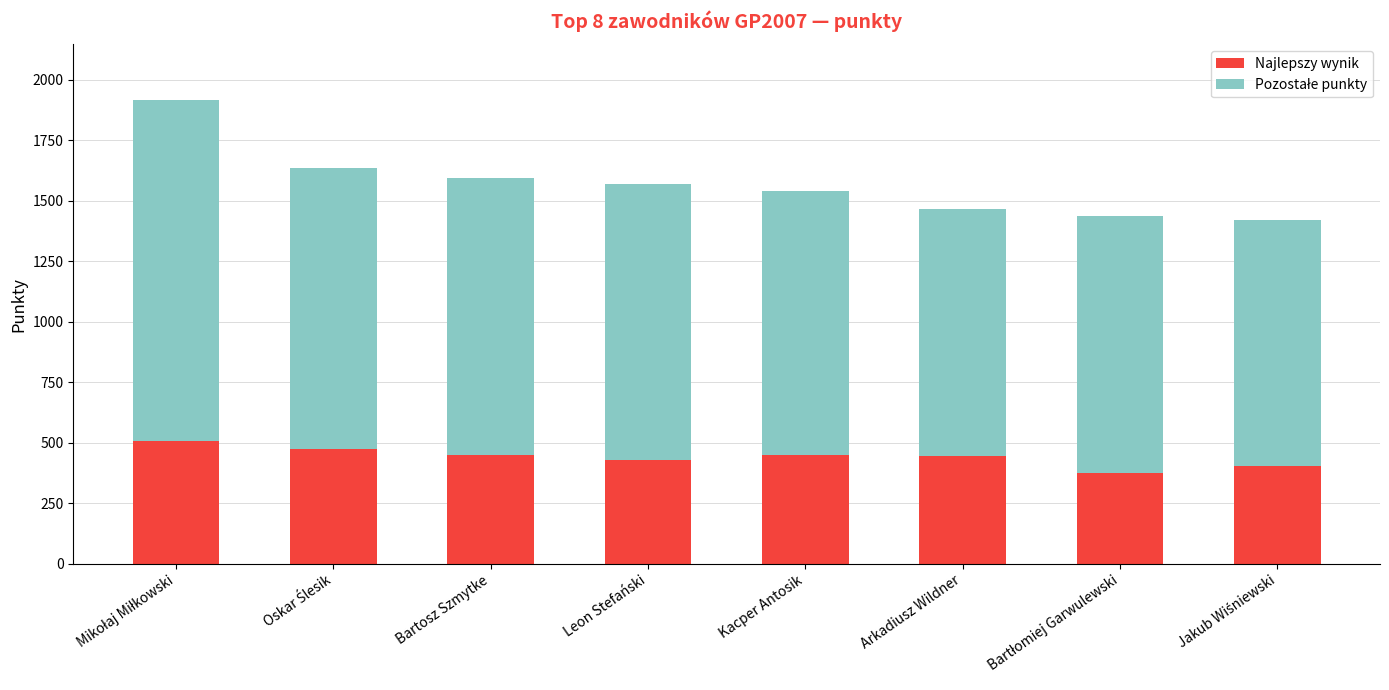

What is the average value of the Najlepszy wynik series?

442